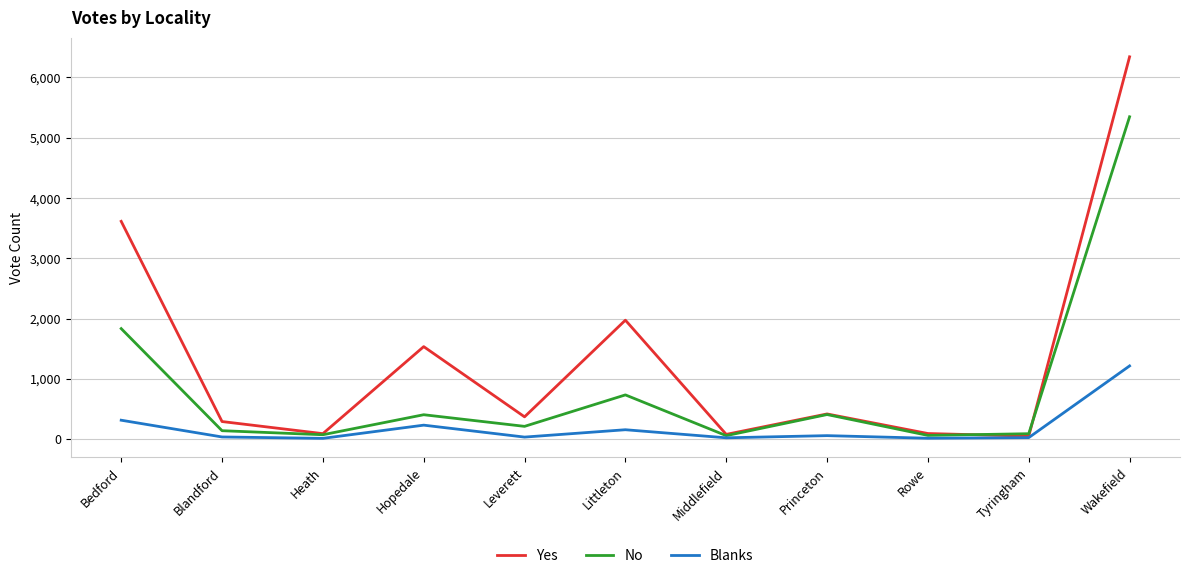

At which label does Blanks first exceed 35?

Bedford